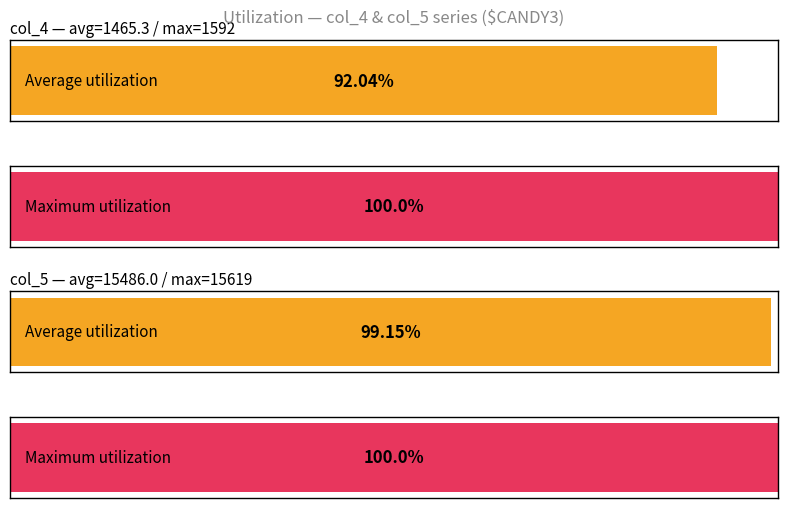

How many values in the col_4 series are below 1465?

10